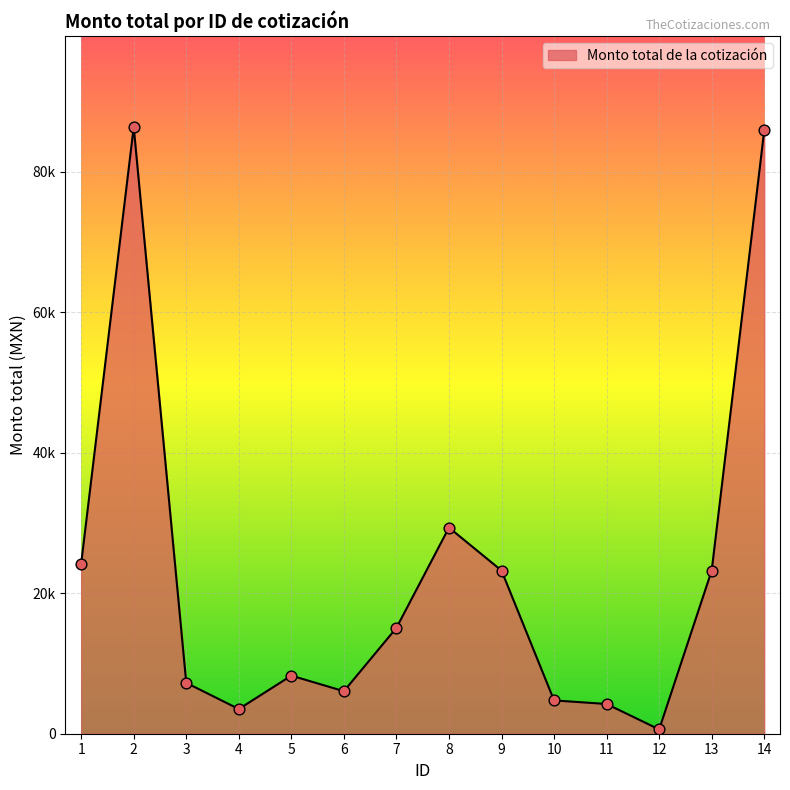

Approximately how many times larger is the value at 4 compared to 12?

5.7